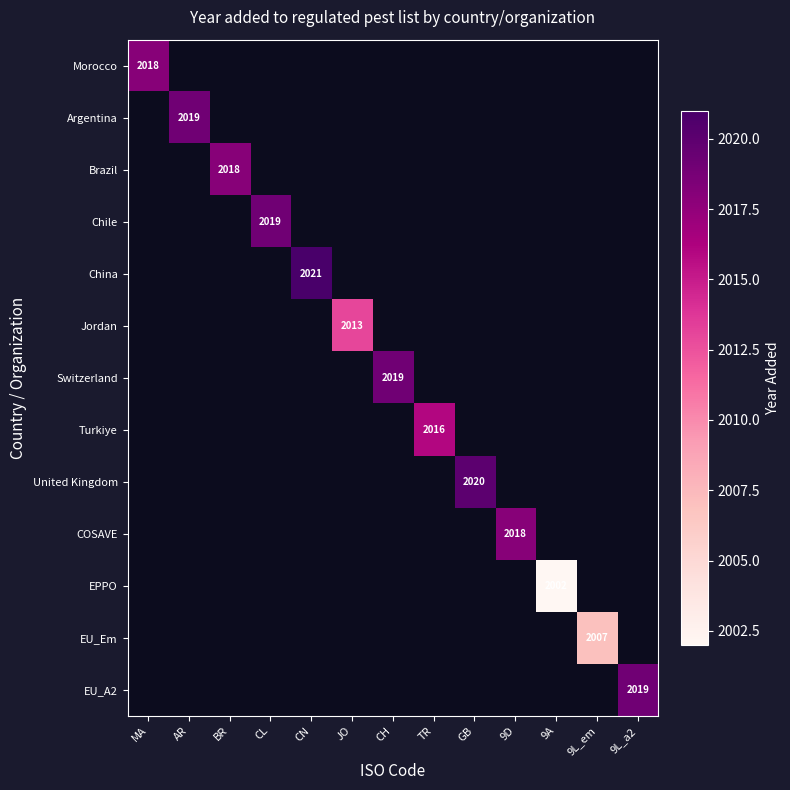

True or false: EU_A2 has a value of 1314 at 9L_a2.

False